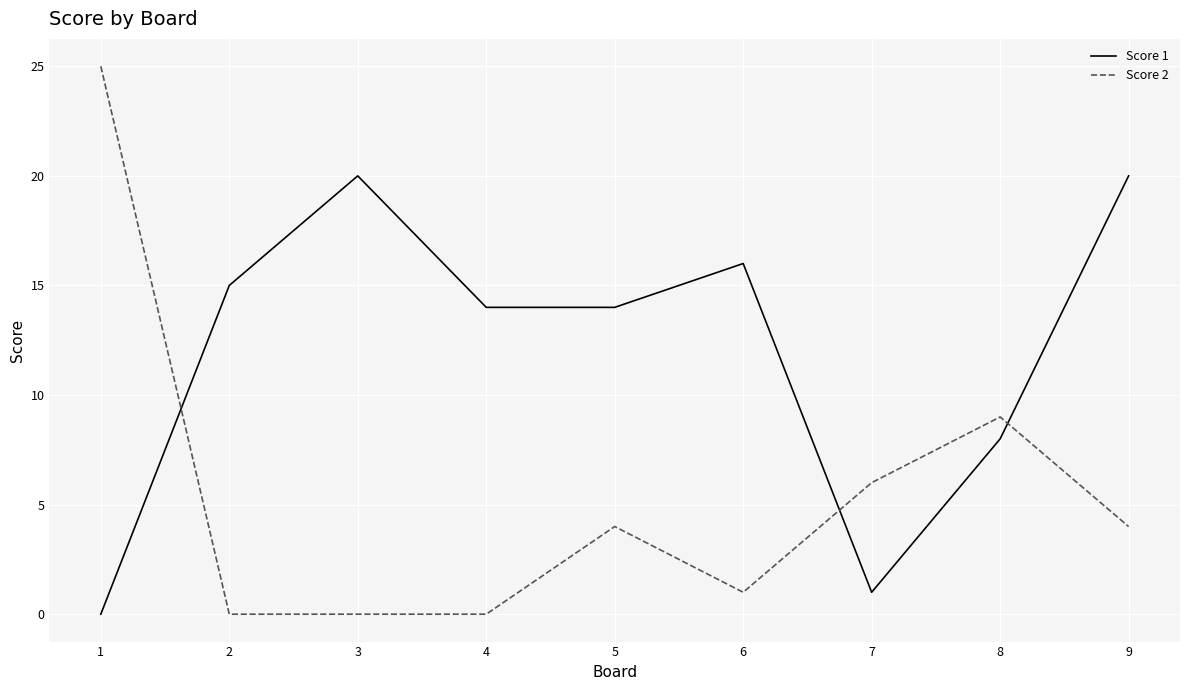

Reading right to left, extract all data points from this chart.

Score 1: 20	8	1	16	14	14	20	15	0
Score 2: 4	9	6	1	4	0	0	0	25